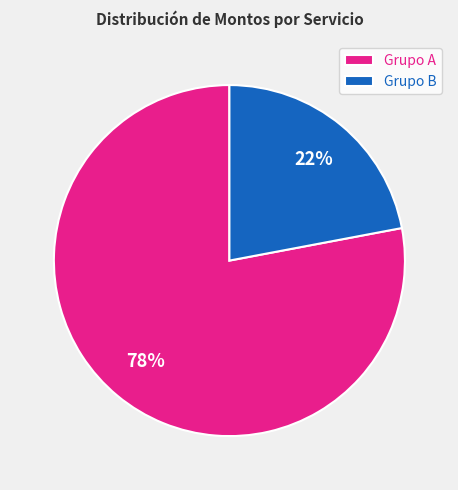

Between Grupo B and Grupo A, which is larger?

Grupo A